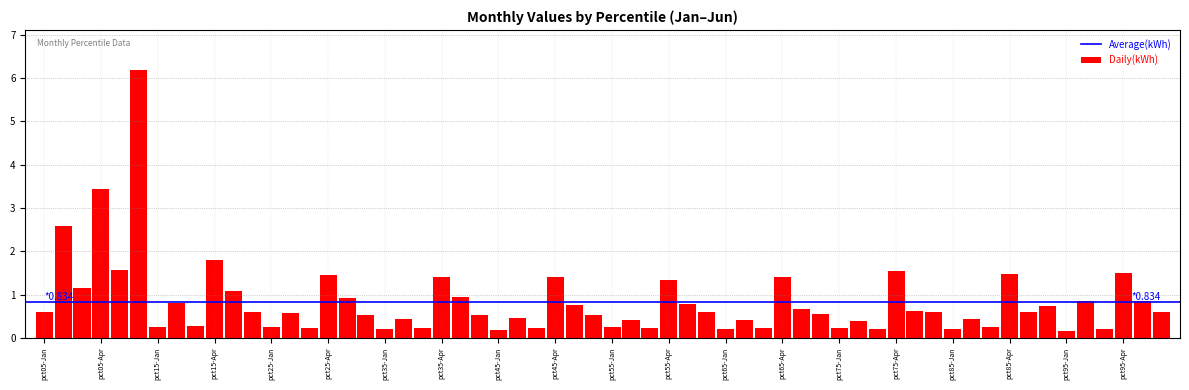

What is the sum of all values?

50.0